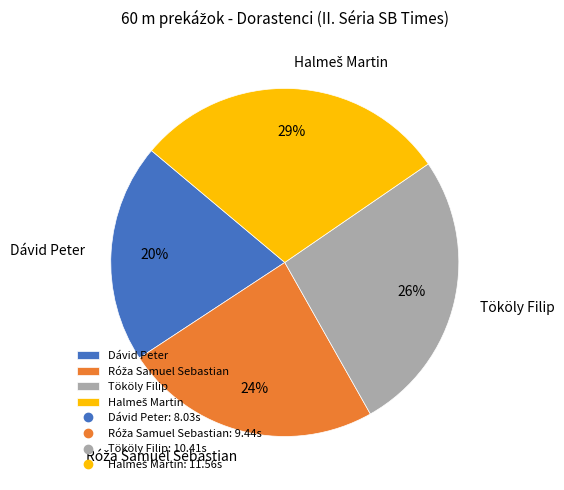

Which category has the smallest portion of the pie?

Dávid Peter